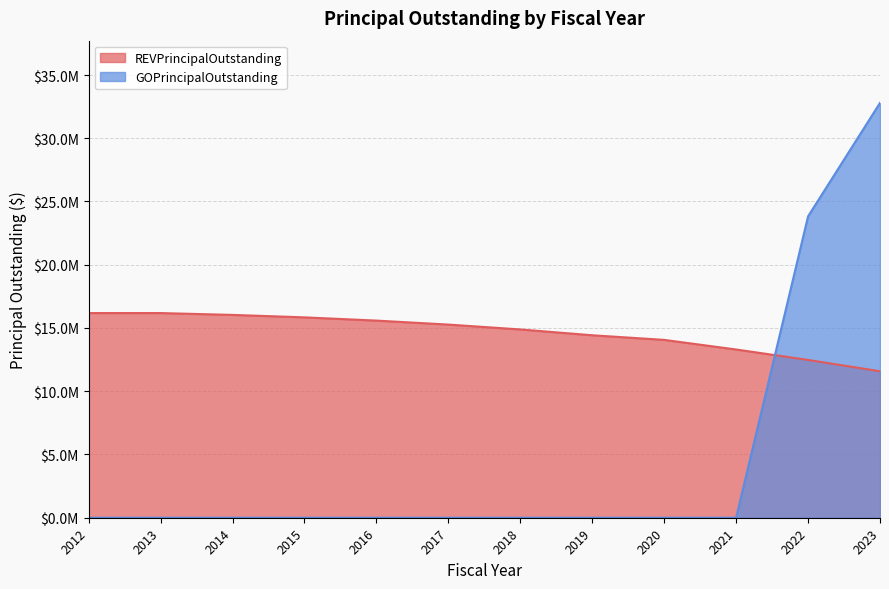

What is the approximate value of REVPrincipalOutstanding at 2022?

12475000